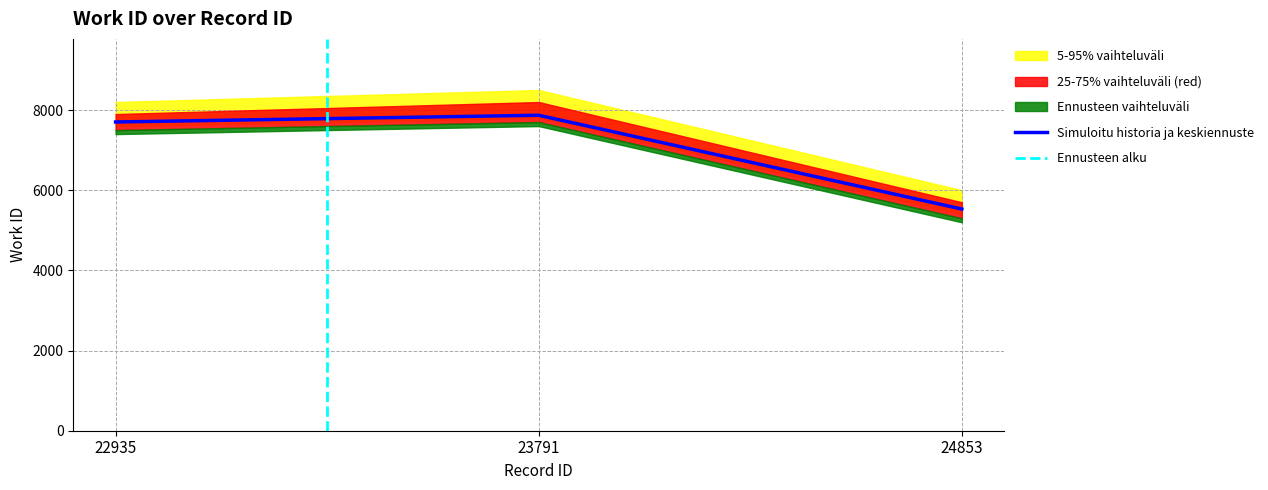

What is the change in value from 22935 to 23791?

+168